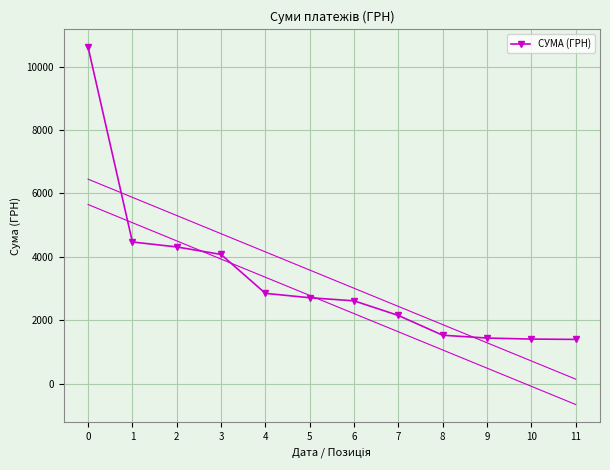

Approximately how many times larger is the value at 9 compared to 3?

0.4